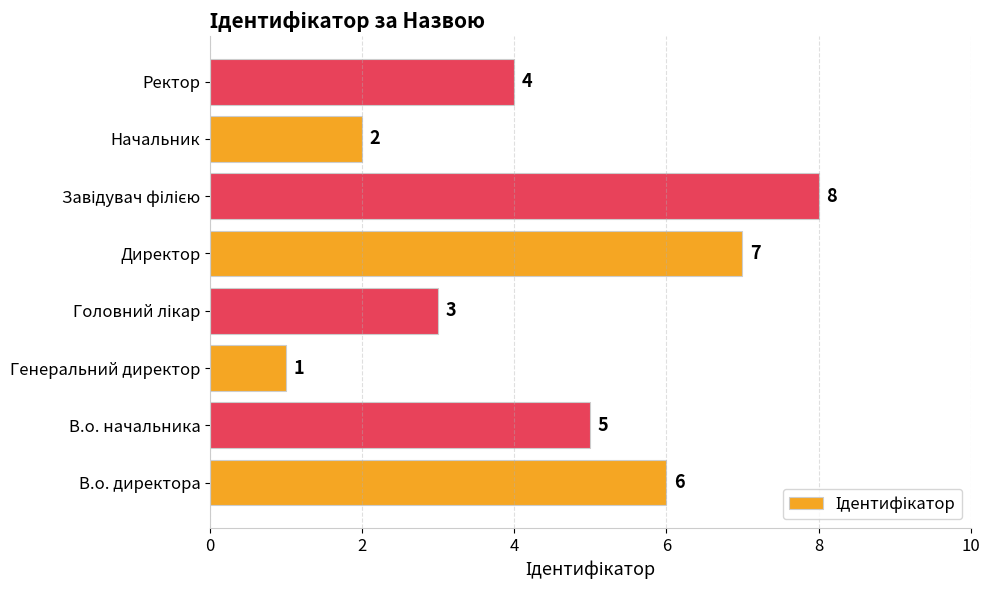

Are the bars grouped side by side (vs. stacked)?

No